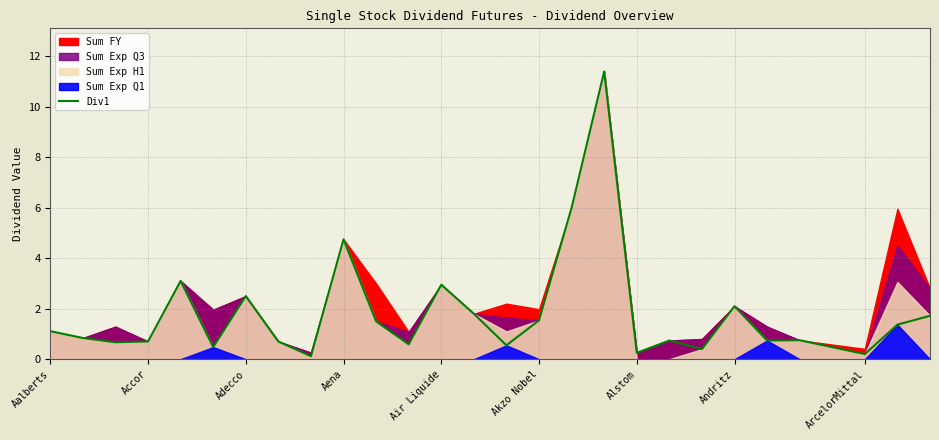

What is the value of the 14th point from the left?

1.8